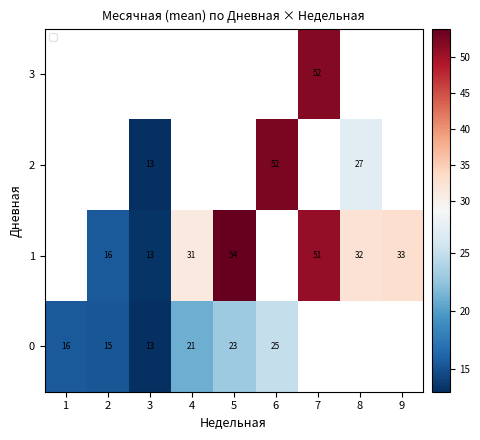

What is the sum of the 0 values at 4 and 3?

34.0